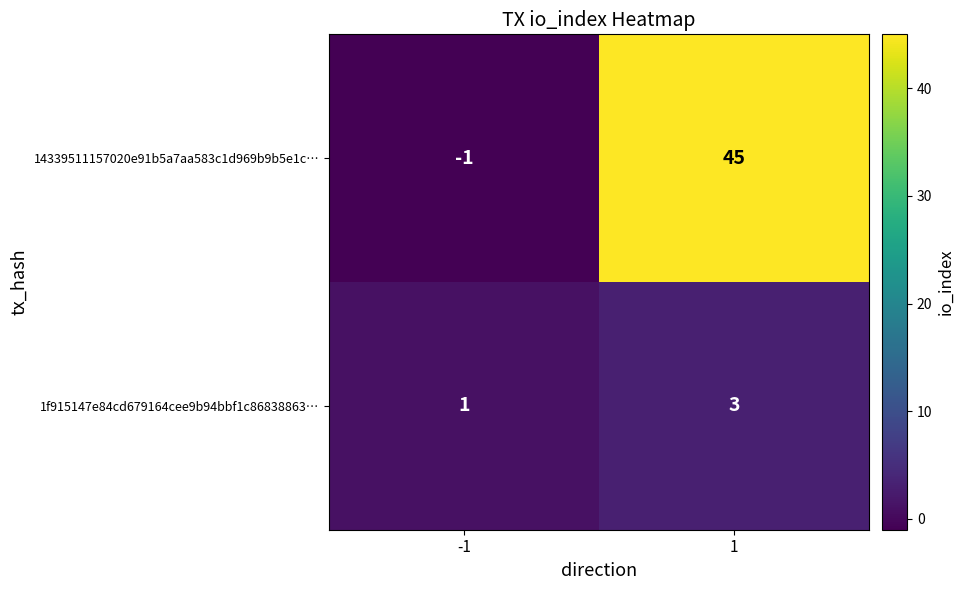

At which category is the sum across all series the highest?

1